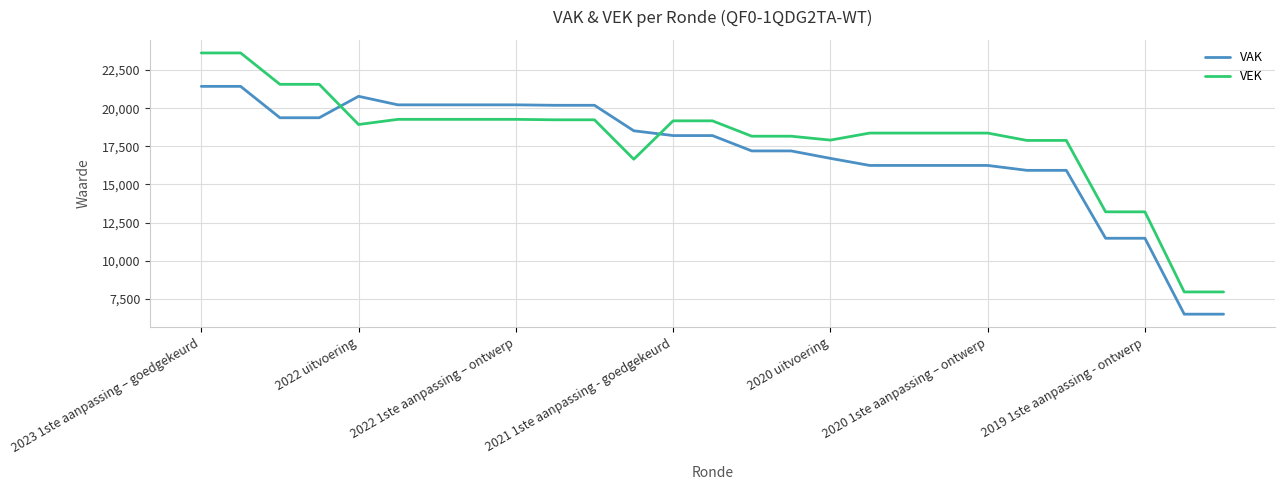

What is the maximum value shown in the chart?

23622